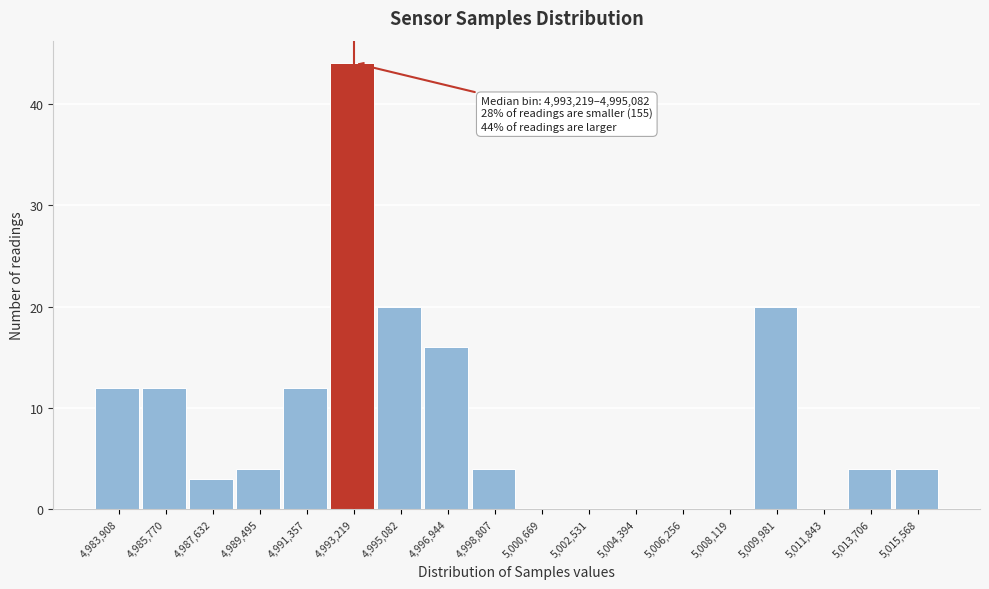

Reading right to left, transcribe all the data shown in this chart.

5,015,568=4	5,013,706=4	5,011,843=0	5,009,981=20	5,008,119=0	5,006,256=0	5,004,394=0	5,002,531=0	5,000,669=0	4,998,807=4	4,996,944=16	4,995,082=20	4,993,219=44	4,991,357=12	4,989,495=4	4,987,632=3	4,985,770=12	4,983,908=12